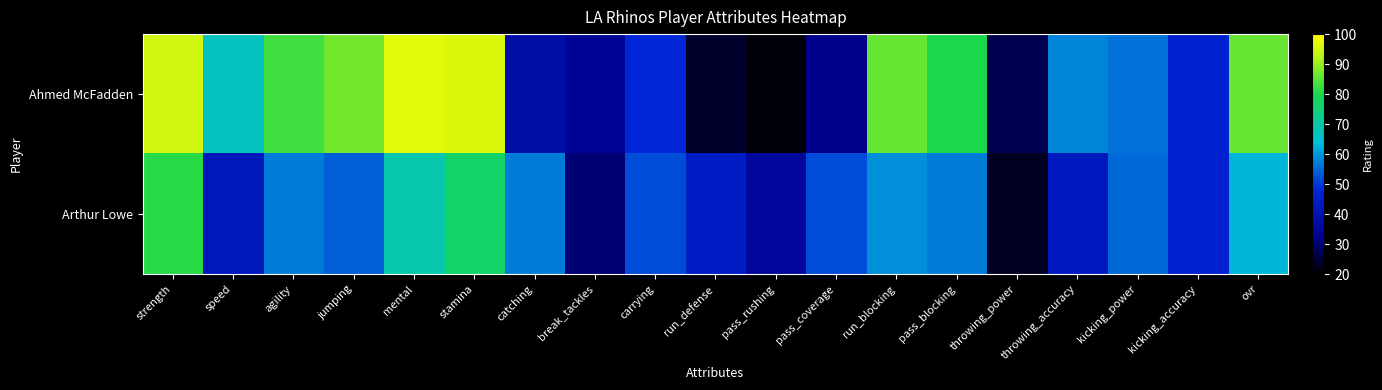

Which series has the largest total across all categories?

Ahmed McFadden